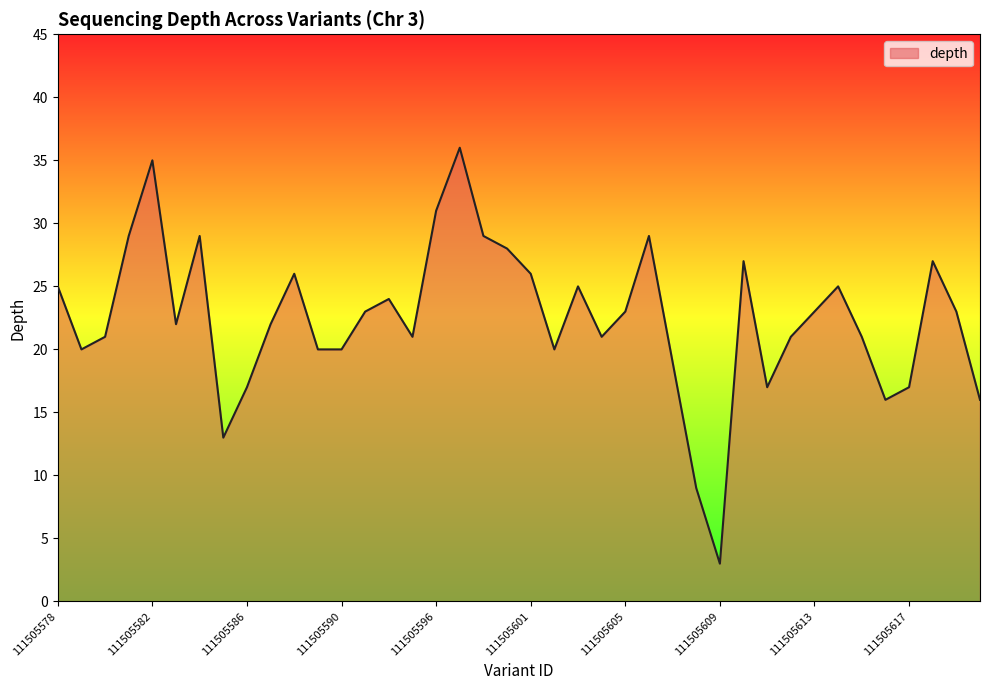

What is the difference between the maximum and minimum values?

33